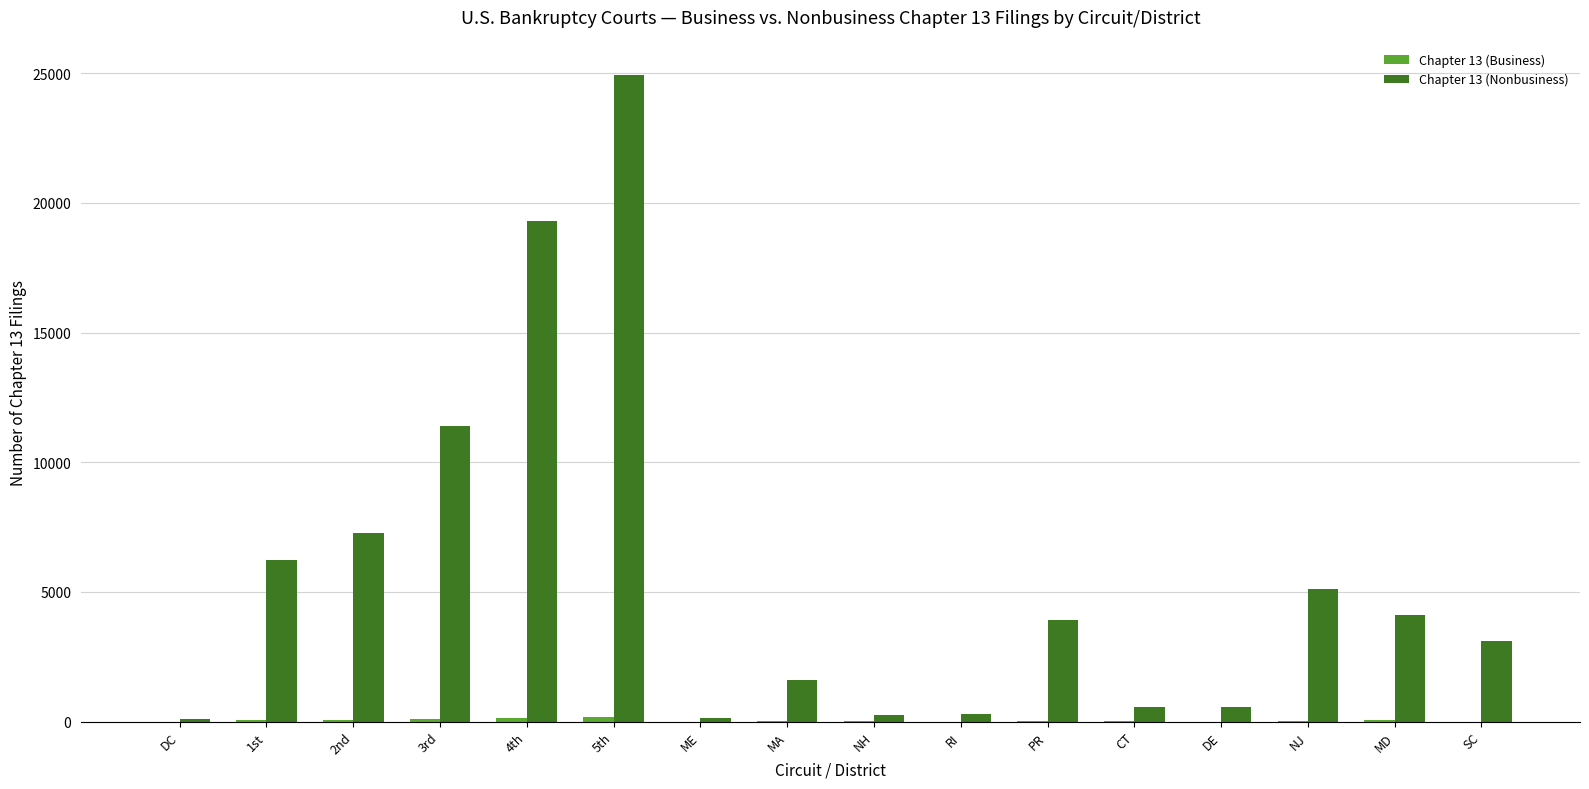

Which category has the highest value in the Chapter 13 (Nonbusiness) series?

5th